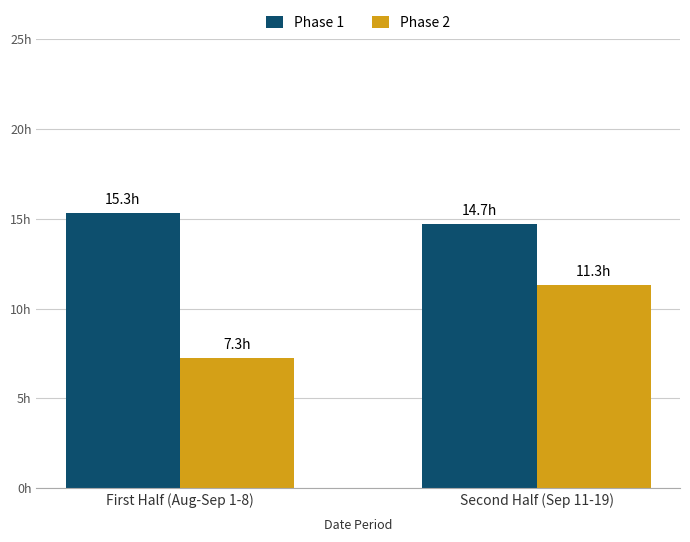

Which series has the largest total across all categories?

Phase 1